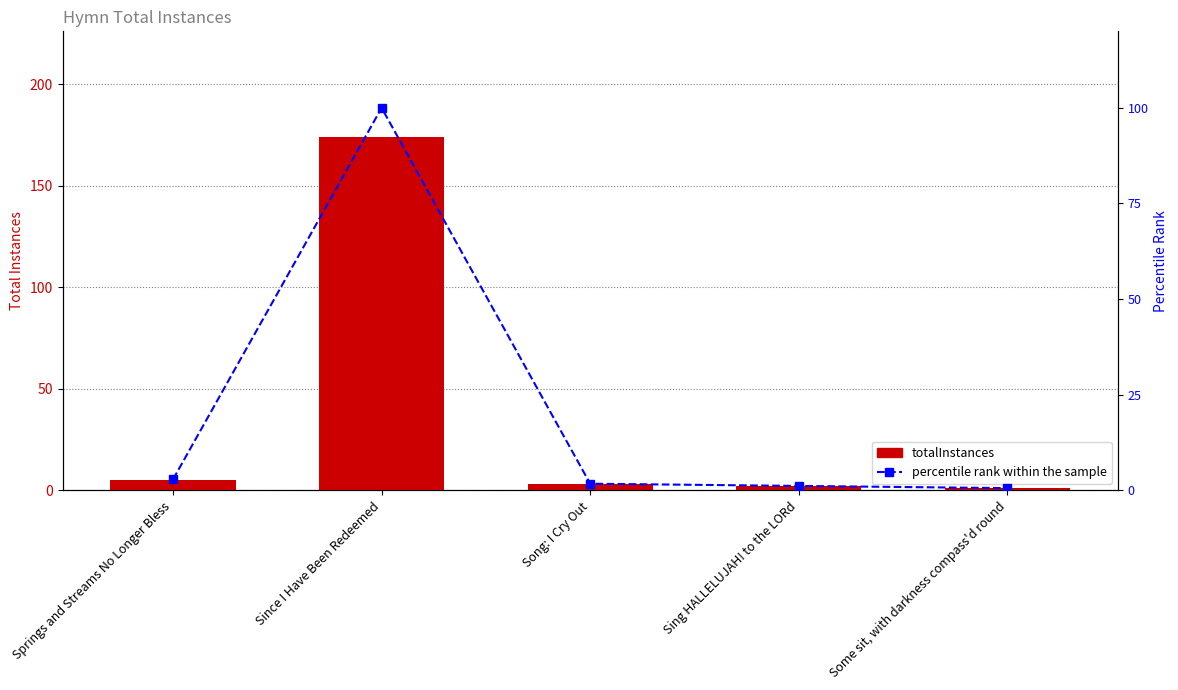

What is the sum of the percentile rank within the sample values at Some sit, with darkness compass'd round and Springs and Streams No Longer Bless?

3.4